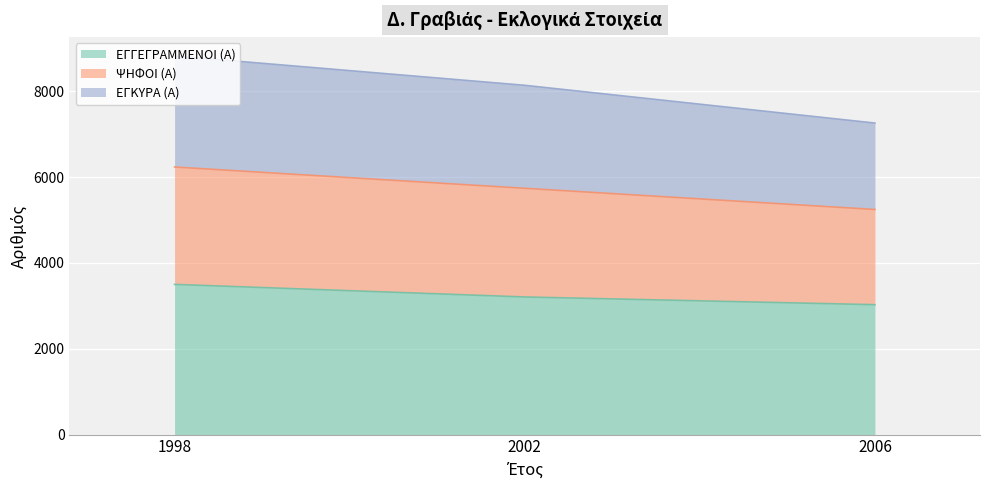

At which category is the sum across all series the highest?

1998